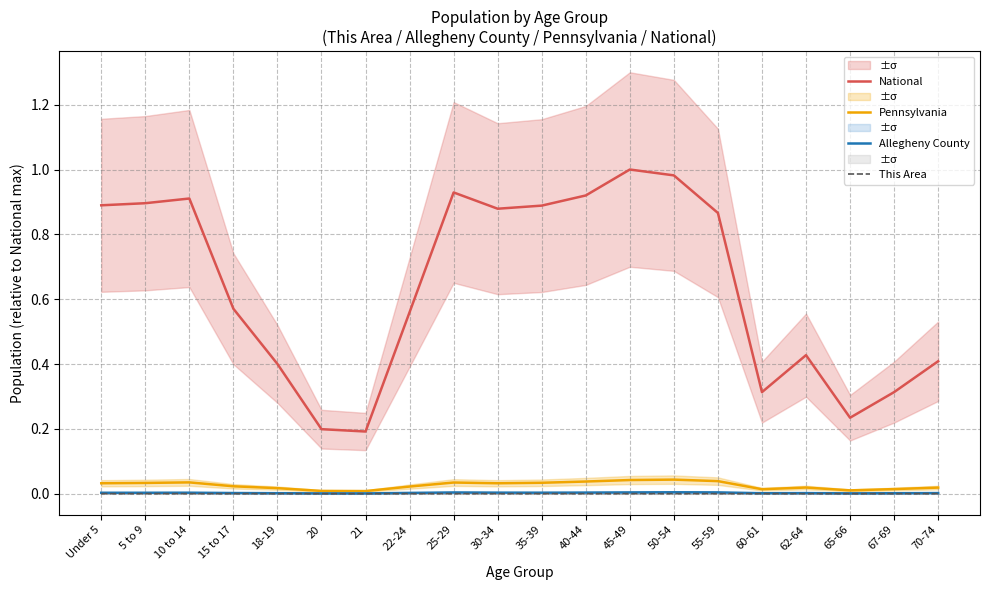

Reading left to right, what are all the values shown in this chart?

National: Under 5=0.9	5 to 9=0.9	10 to 14=0.9	15 to 17=0.6	18-19=0.4	20=0.2	21=0.2	22-24=0.6	25-29=0.9	30-34=0.9	35-39=0.9	40-44=0.9	45-49=1.0	50-54=1.0	55-59=0.9	60-61=0.3	62-64=0.4	65-66=0.2	67-69=0.3	70-74=0.4
Pennsylvania: Under 5=0.0	5 to 9=0.0	10 to 14=0.0	15 to 17=0.0	18-19=0.0	20=0.0	21=0.0	22-24=0.0	25-29=0.0	30-34=0.0	35-39=0.0	40-44=0.0	45-49=0.0	50-54=0.0	55-59=0.0	60-61=0.0	62-64=0.0	65-66=0.0	67-69=0.0	70-74=0.0
Allegheny County: Under 5=0.0	5 to 9=0.0	10 to 14=0.0	15 to 17=0.0	18-19=0.0	20=0.0	21=0.0	22-24=0.0	25-29=0.0	30-34=0.0	35-39=0.0	40-44=0.0	45-49=0.0	50-54=0.0	55-59=0.0	60-61=0.0	62-64=0.0	65-66=0.0	67-69=0.0	70-74=0.0
This Area: Under 5=0.0	5 to 9=0.0	10 to 14=0.0	15 to 17=0.0	18-19=0.0	20=0.0	21=0.0	22-24=0.0	25-29=0.0	30-34=0.0	35-39=0.0	40-44=0.0	45-49=0.0	50-54=0.0	55-59=0.0	60-61=0.0	62-64=0.0	65-66=0.0	67-69=0.0	70-74=0.0